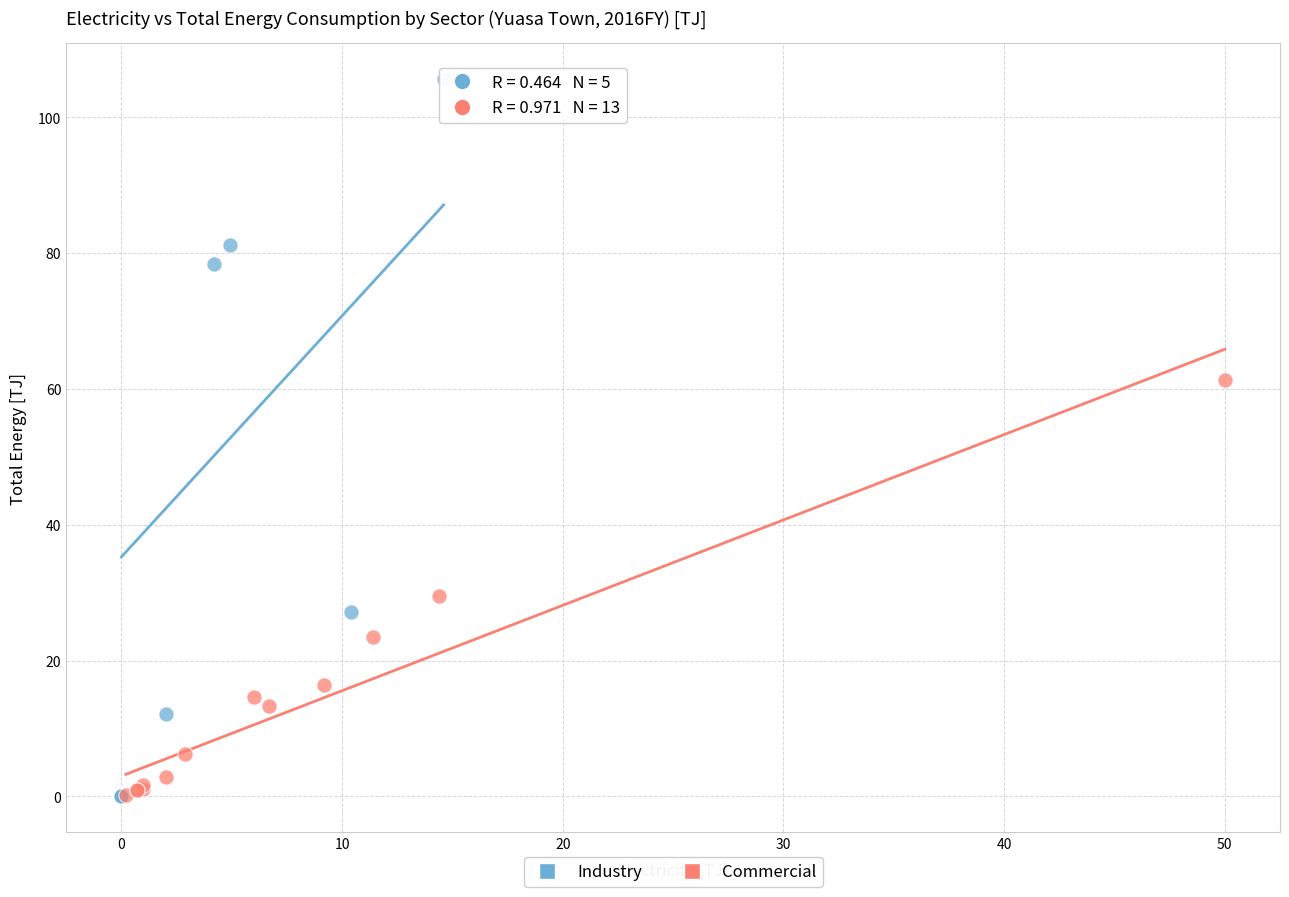

Which series has the widest spread of Y values?

Industry